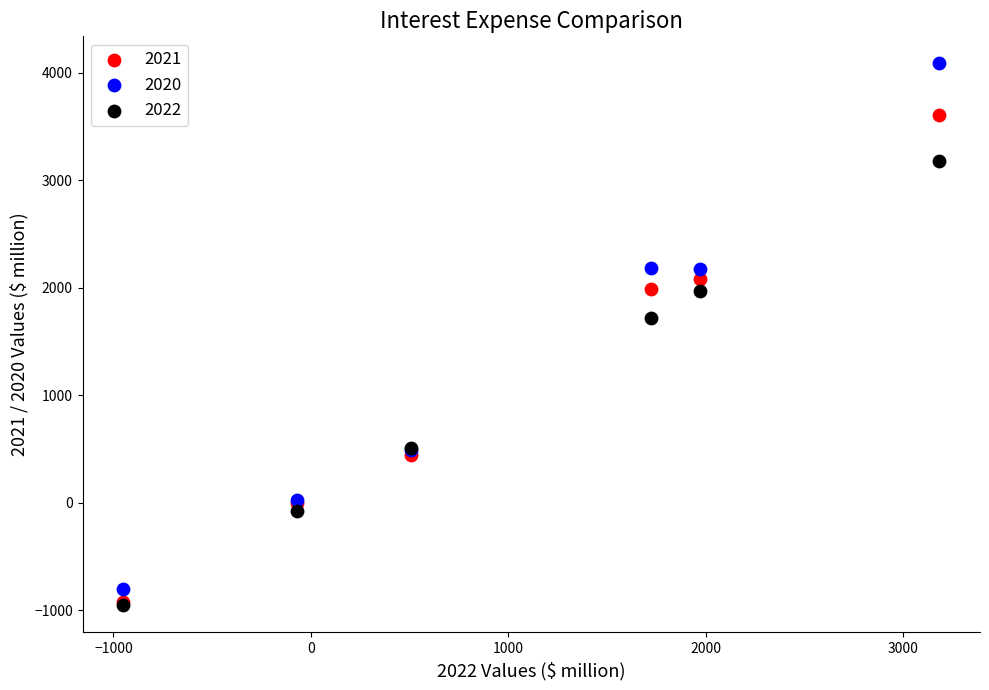

Across all series, what Y value is closest to 1569?

1724